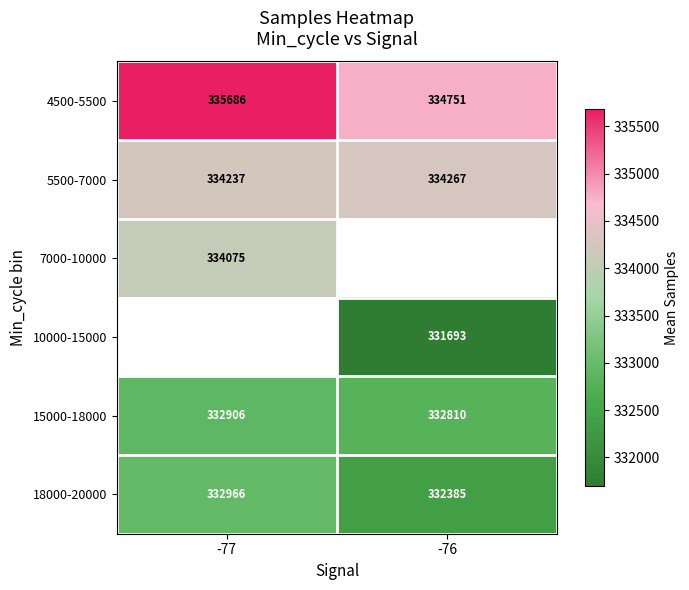

What is the sum of all 15000-18000 values?

665715.0